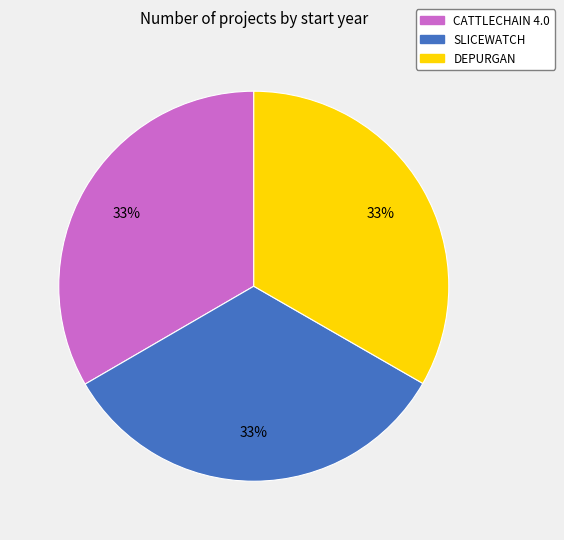

What percentage is the CATTLECHAIN 4.0 slice, to the nearest percent?

33%